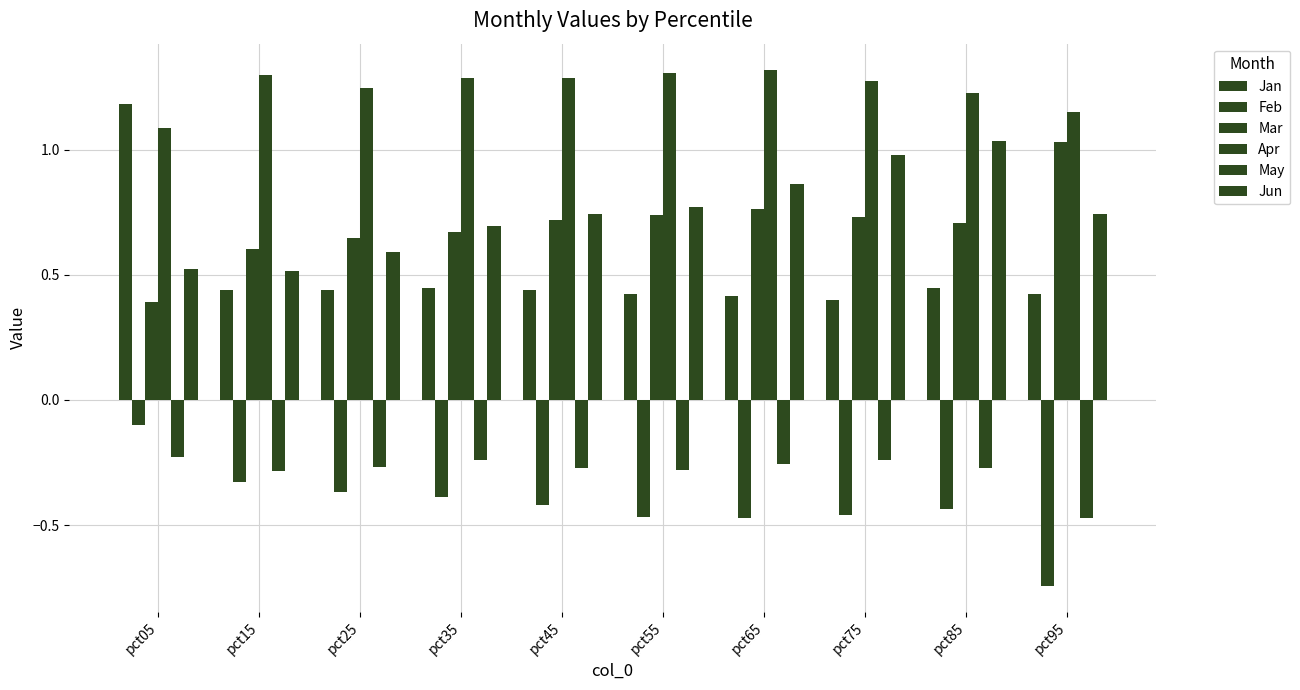

What is the difference between the maximum and minimum values in the Apr series?

0.2